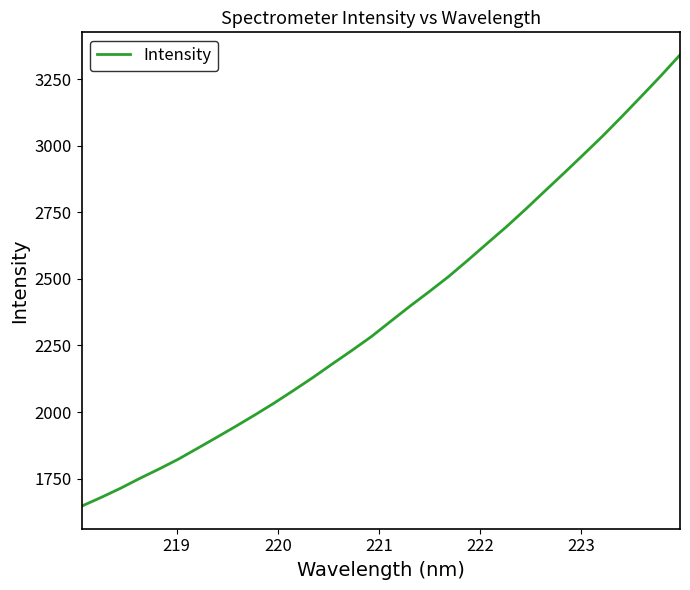

What is the smallest value displayed?

1646.2